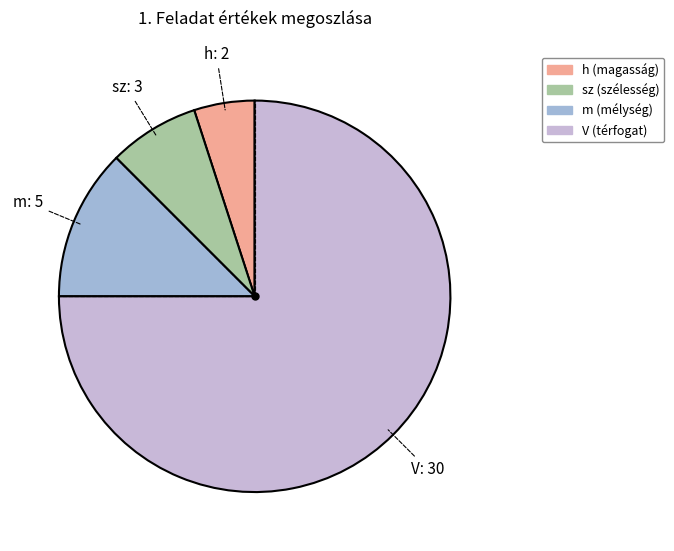

Is the sum of m and sz greater than half?

No